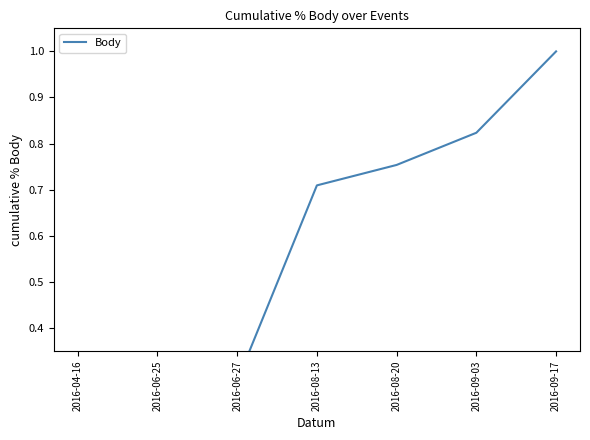

Count the number of categories in the chart.

7